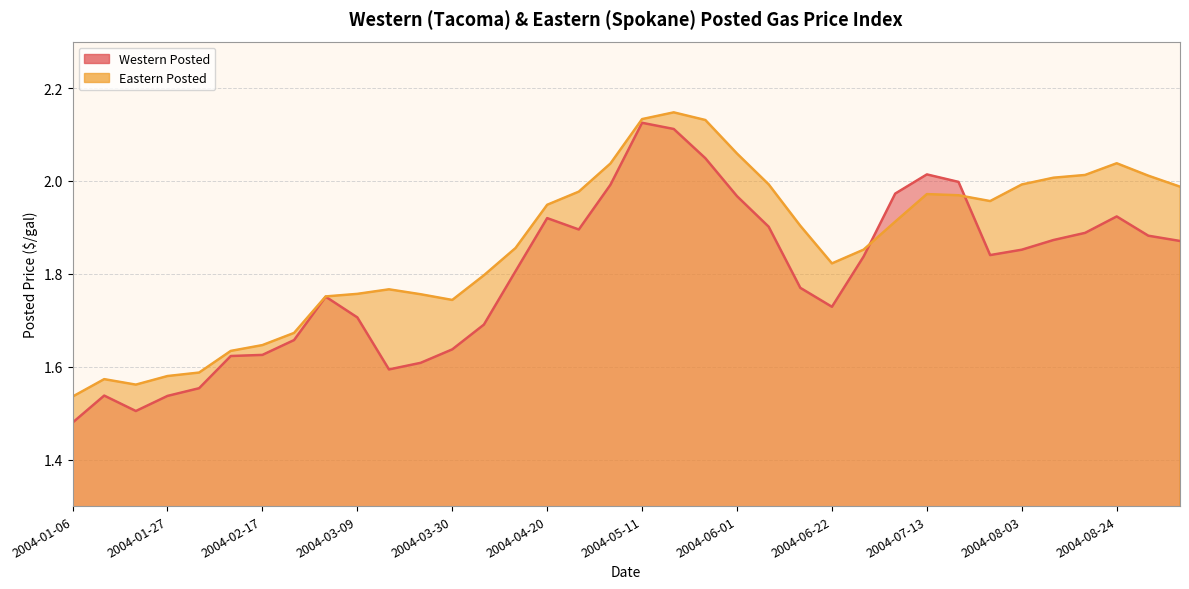

Which label corresponds to the smallest value in the chart?

2004-01-06